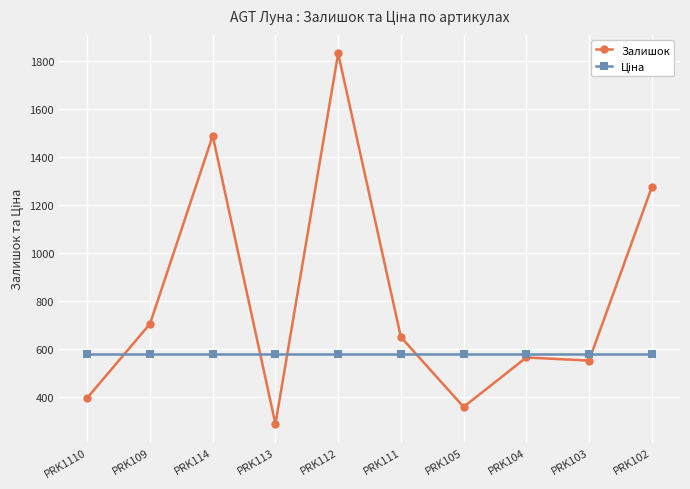

At which label is Залишок closest to 1058?

PRK102